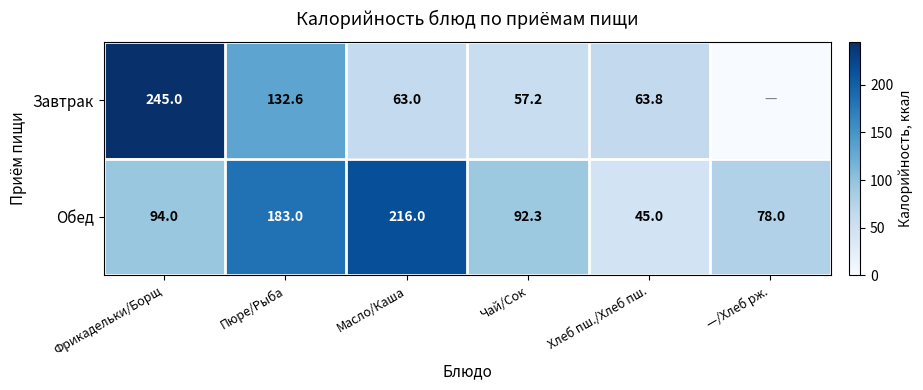

Count the number of categories in the chart.

6